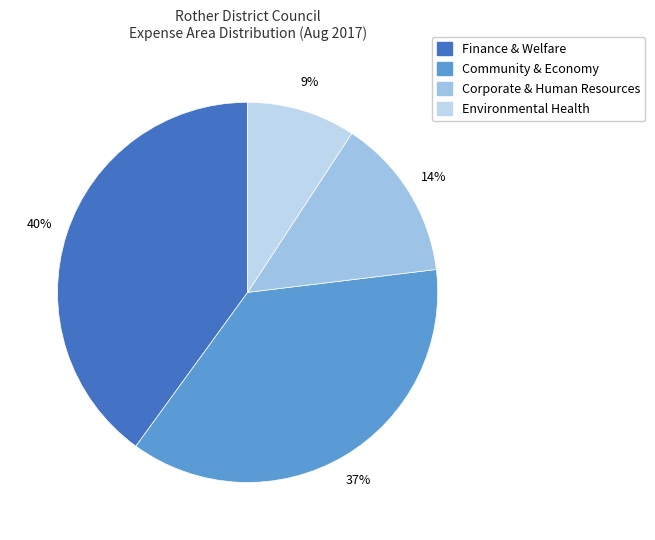

What percentage is the Environmental Health slice, to the nearest percent?

9%